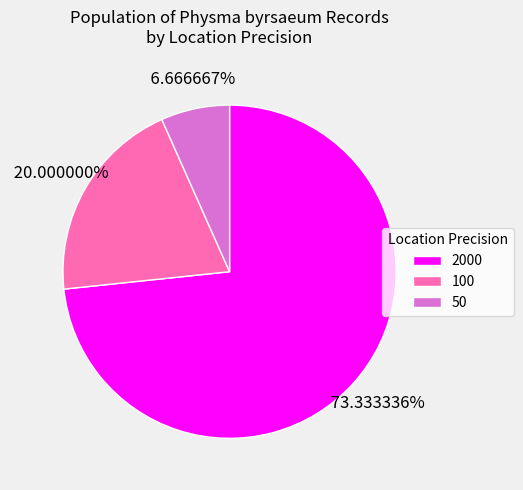

What portion of the pie excludes 100?

80.0%